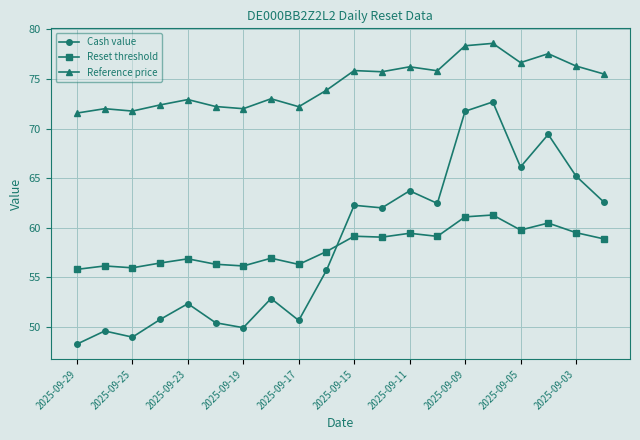

Which series has the widest spread of values?

Cash value